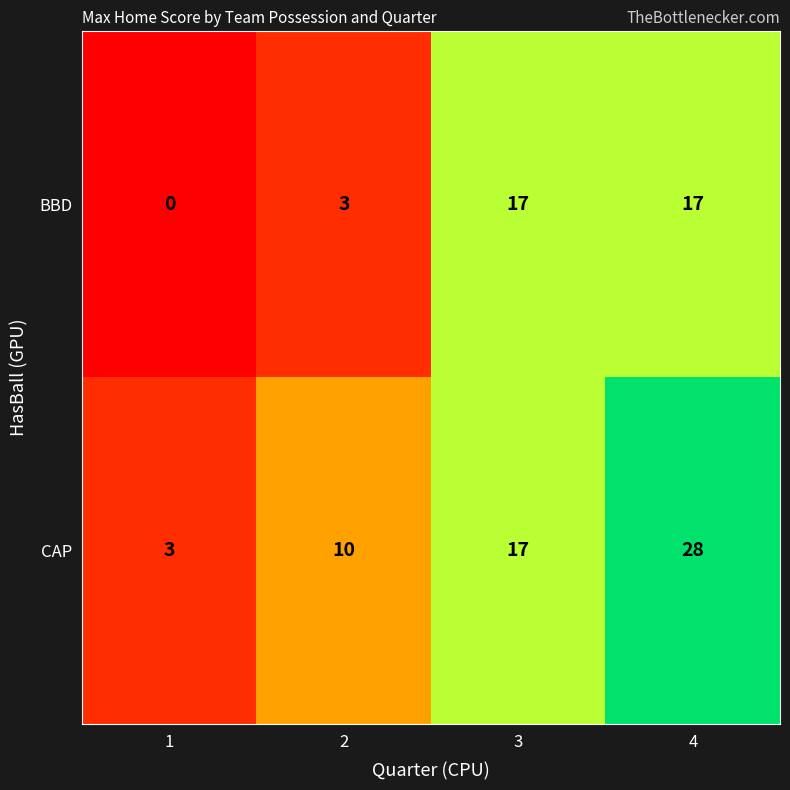

Reading left to right, extract all data points from this chart.

BBD: 1=0	2=3	3=17	4=17
CAP: 1=3	2=10	3=17	4=28